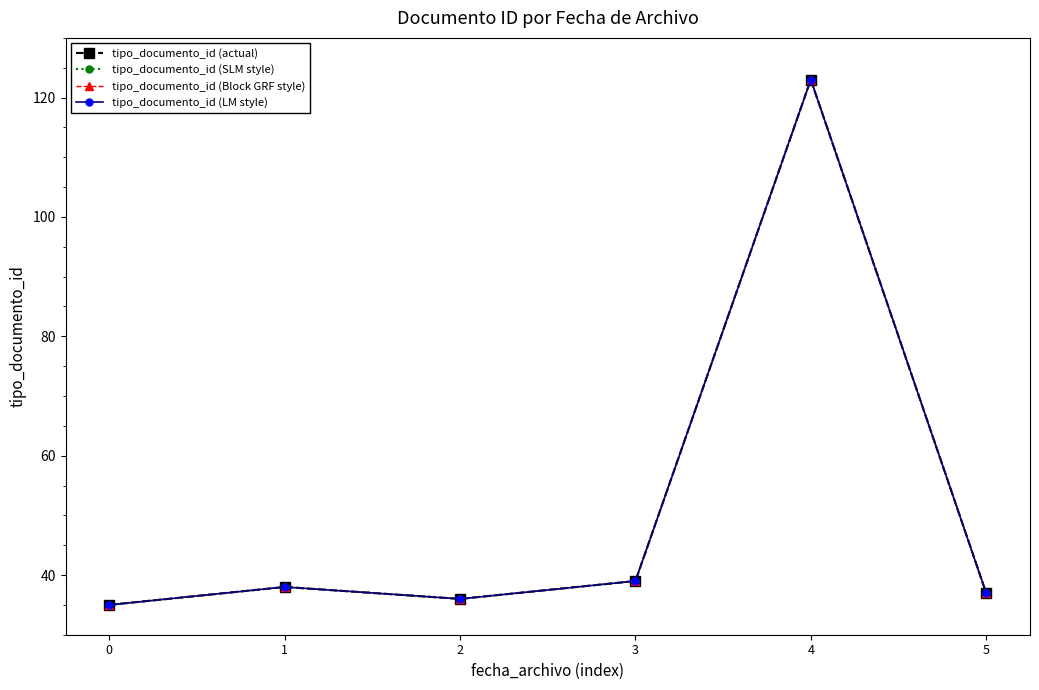

What are all the series names shown in the legend?

tipo_documento_id (actual), tipo_documento_id (SLM style), tipo_documento_id (Block GRF style), tipo_documento_id (LM style)